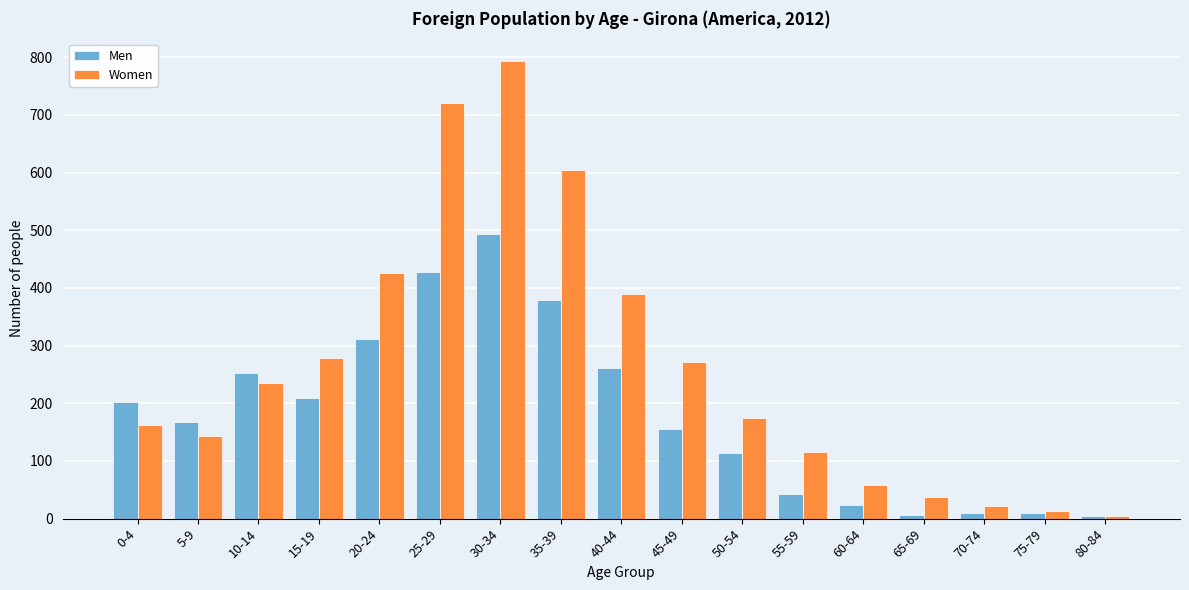

The Men series shows 43 at 55-59. True or false?

True